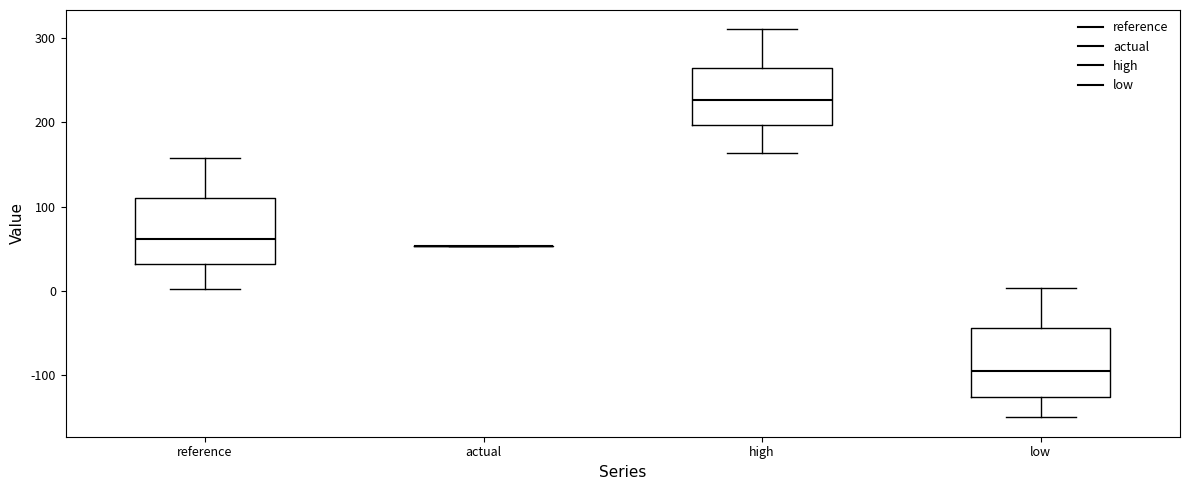

Reading left to right, read every box against the y-axis: the position of its median line, the range the box covers, and the ends of its whiskers. The values are not printed on the chart, so give them approximately, as read against the axis.

reference: median 60, box 30 to 110, whiskers 0 to 160
actual: box collapsed to a line at 50, whiskers 50 to 50
high: median 230, box 200 to 260, whiskers 160 to 310
low: median -90, box -130 to -40, whiskers -150 to 0